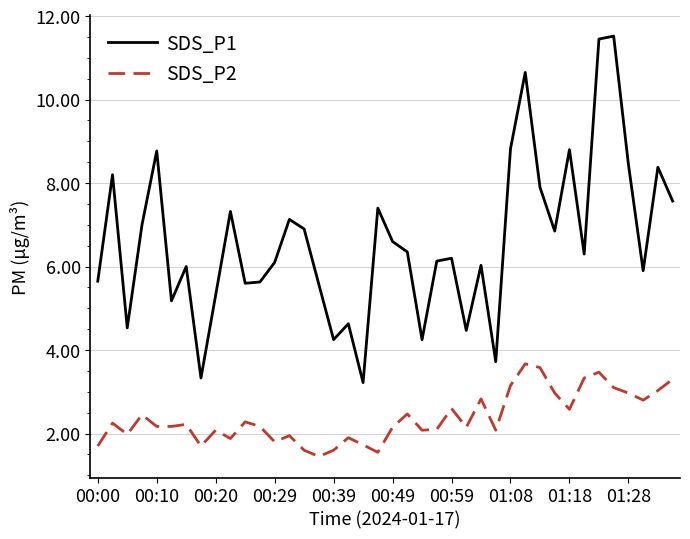

Rank the series by their maximum value, from highest to lowest.

SDS_P1, SDS_P2